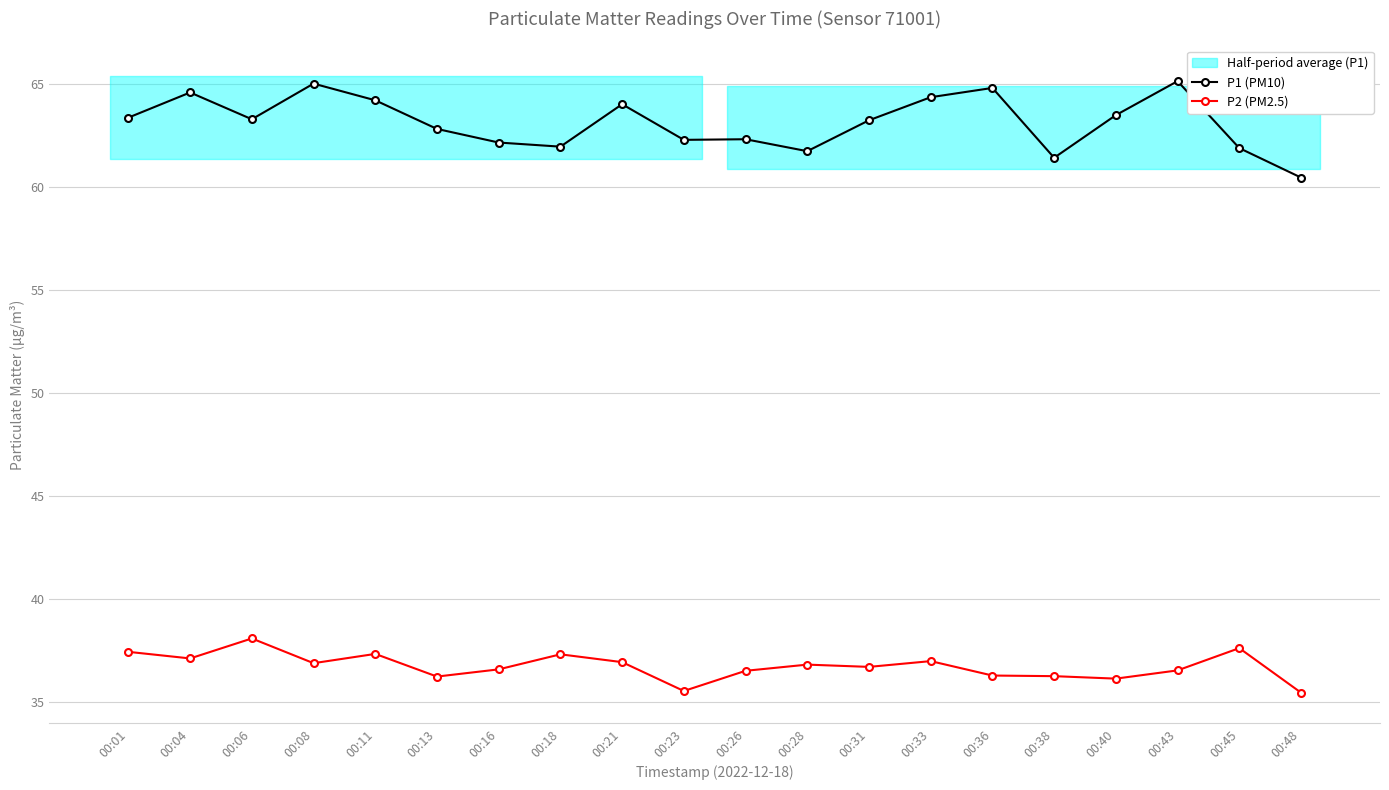

True or false: P1 (PM10) and P2 (PM2.5) cross at least once.

False